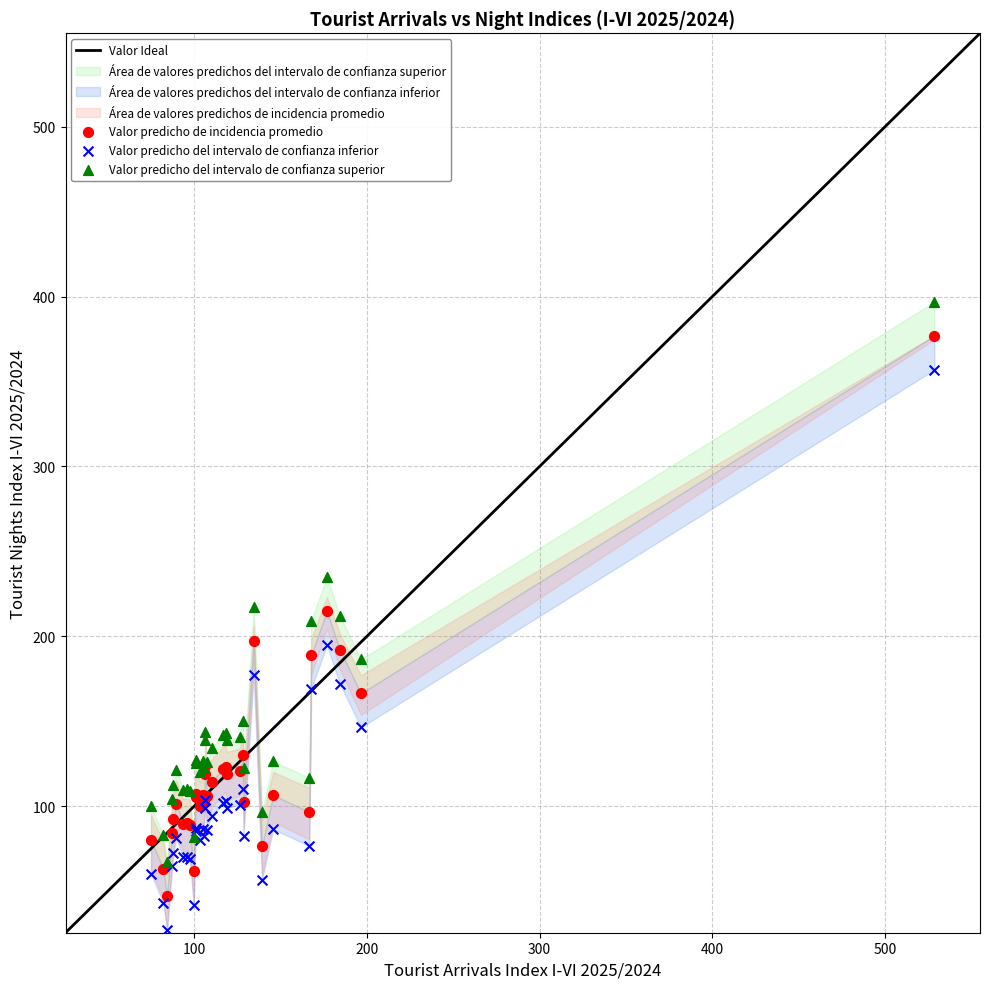

Which series reaches the maximum Y coordinate?

Valor predicho del intervalo de confianza superior